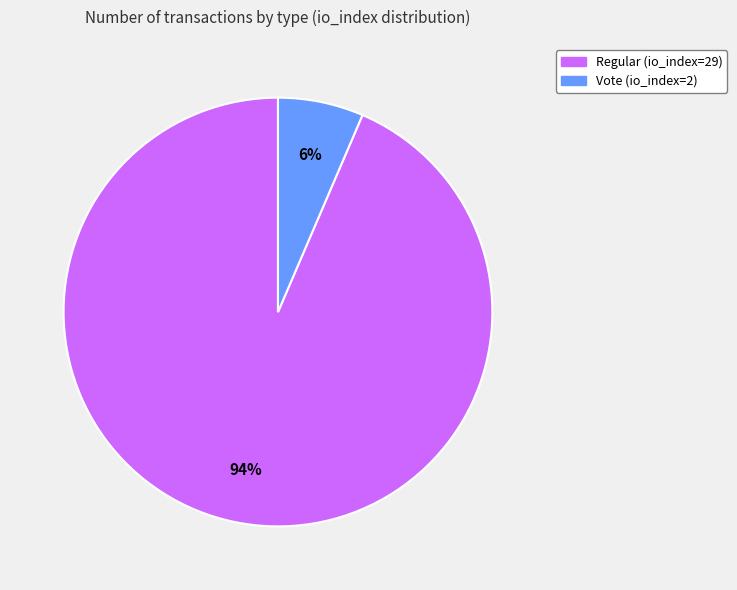

Is the sum of Vote (io_index=2) and Regular (io_index=29) greater than half?

Yes